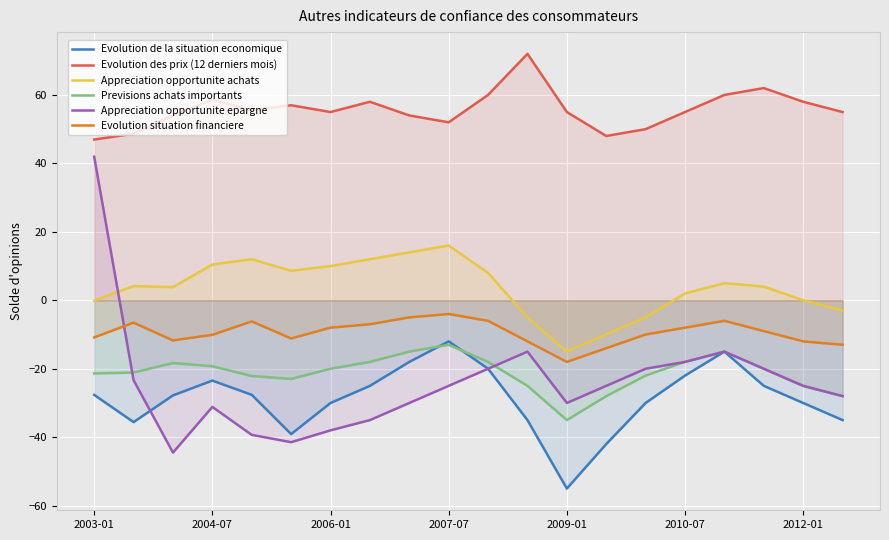

The value of Evolution de la situation economique at 2012-01 is -30.0. True or false?

True